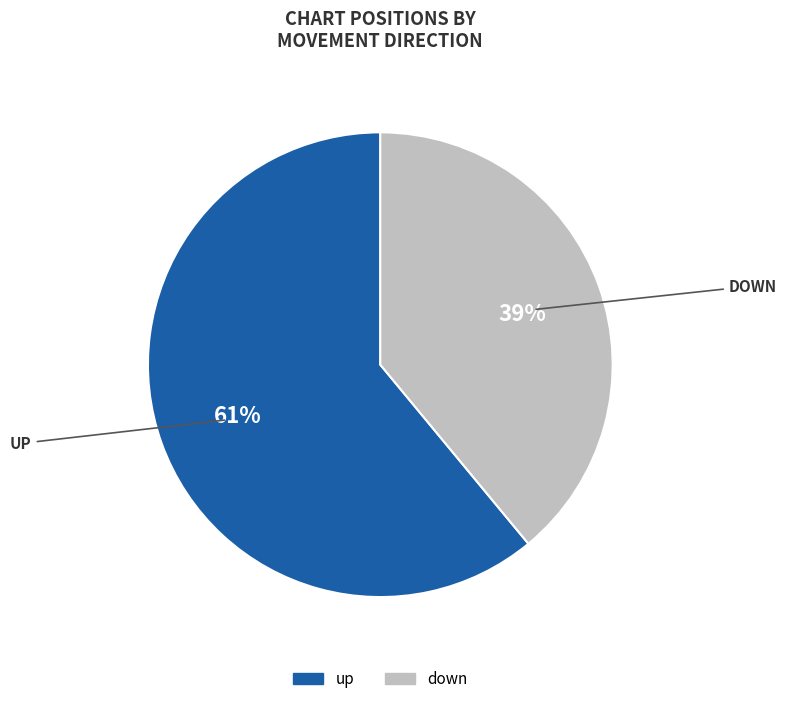

How many slices are in this pie chart?

2